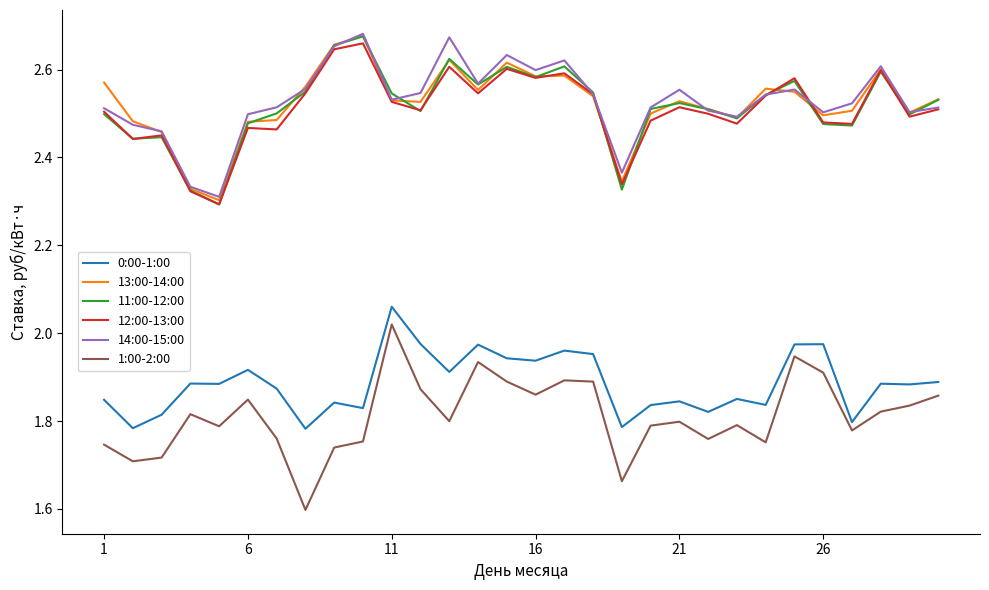

True or false: 12:00-13:00 and 1:00-2:00 cross at least once.

False